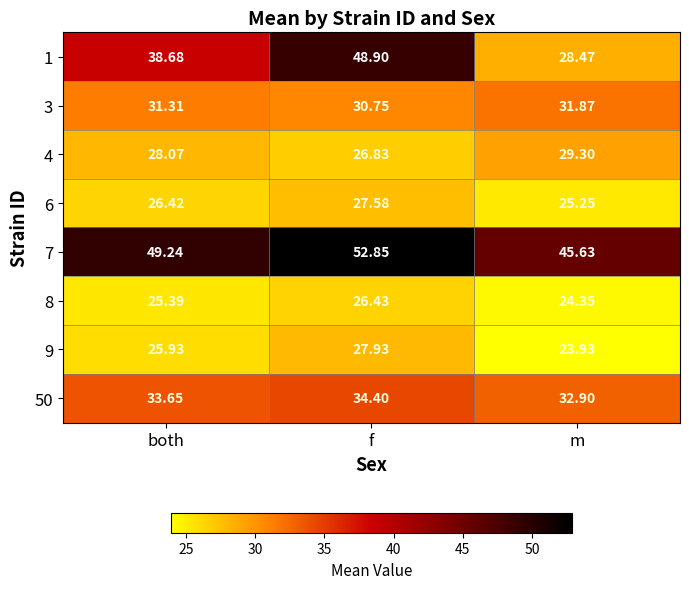

Where does the 50 series first go above 33?

both